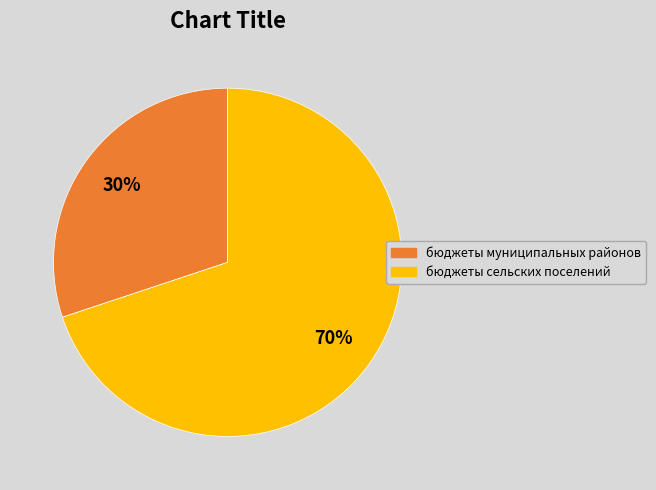

Rank the categories by value from lowest to highest.

бюджеты муниципальных районов, бюджеты сельских поселений